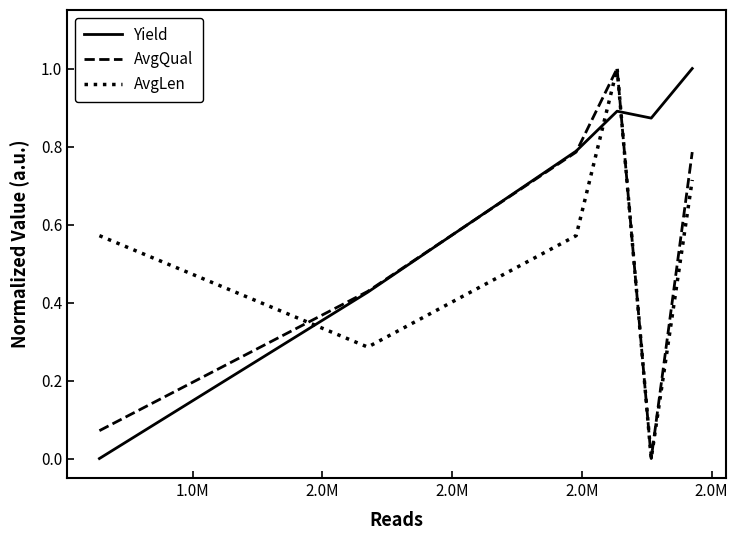

What is the maximum value for AvgQual?

1.0